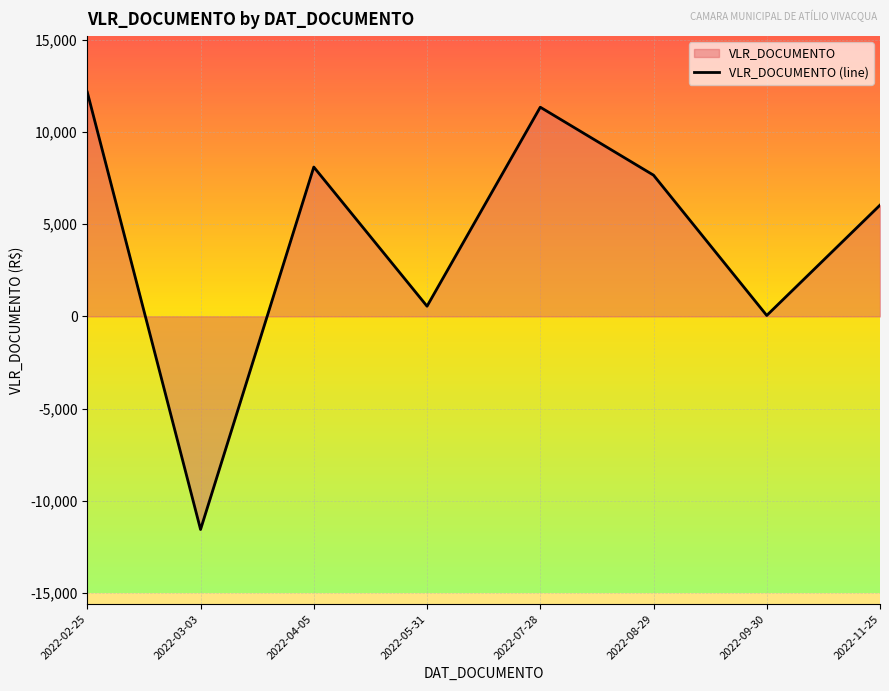

How many lines are shown in the chart?

1